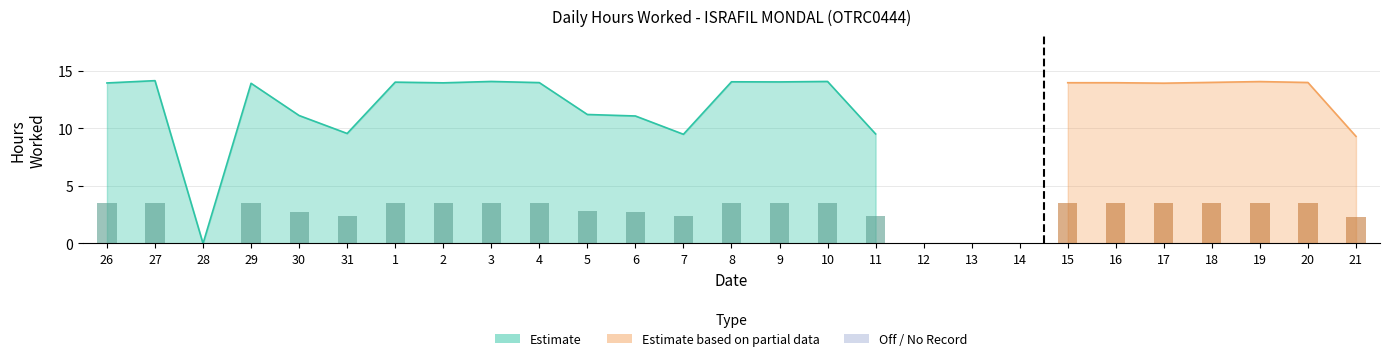

Reading left to right, transcribe all the data shown in this chart.

26=13.9	27=14.2	28=0.0	29=13.9	30=11.1	31=9.6	1=14.0	2=14.0	3=14.1	4=14.0	5=11.2	6=11.1	7=9.5	8=14.1	9=14.0	10=14.1	11=9.5	12=0.0	13=0.0	14=0.0	15=14.0	16=14.0	17=13.9	18=14.0	19=14.1	20=14.0	21=9.3